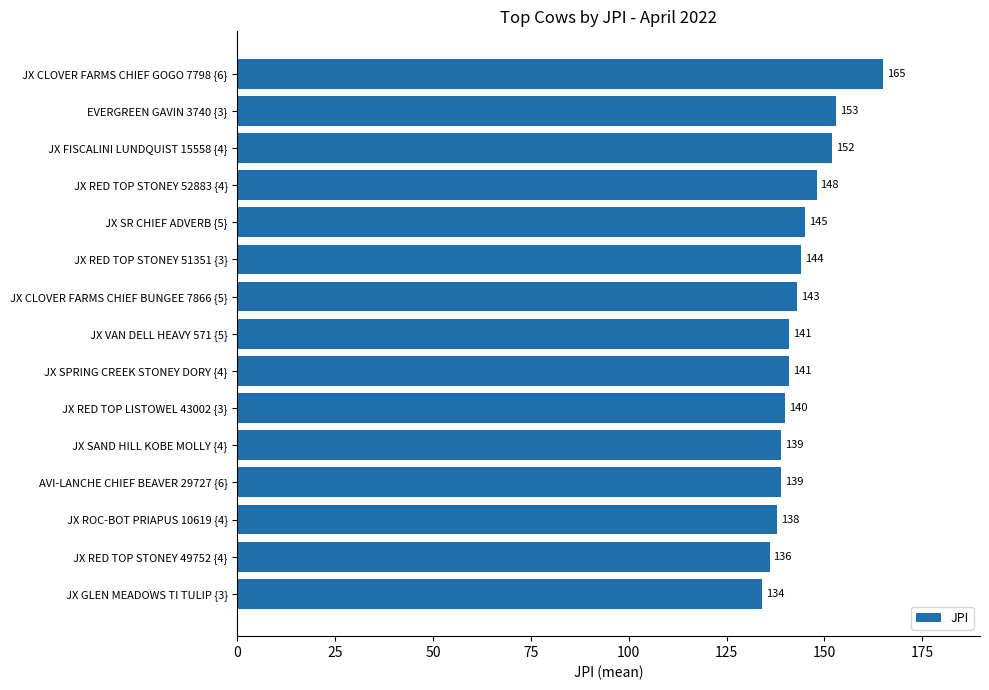

What is the difference between the second highest and second lowest values?

17